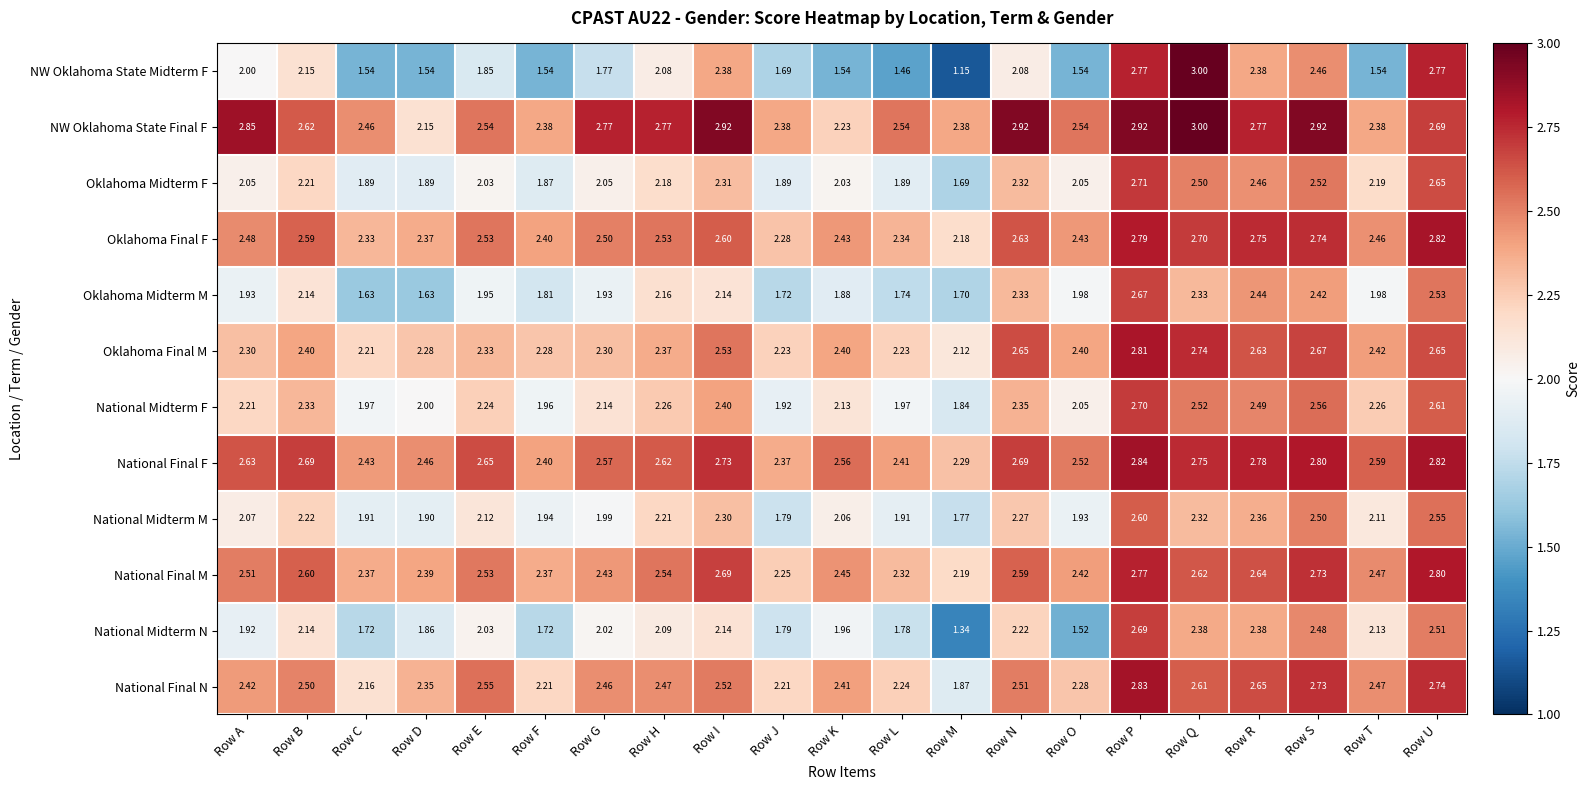

Which series has the widest spread of values?

NW Oklahoma State Midterm F